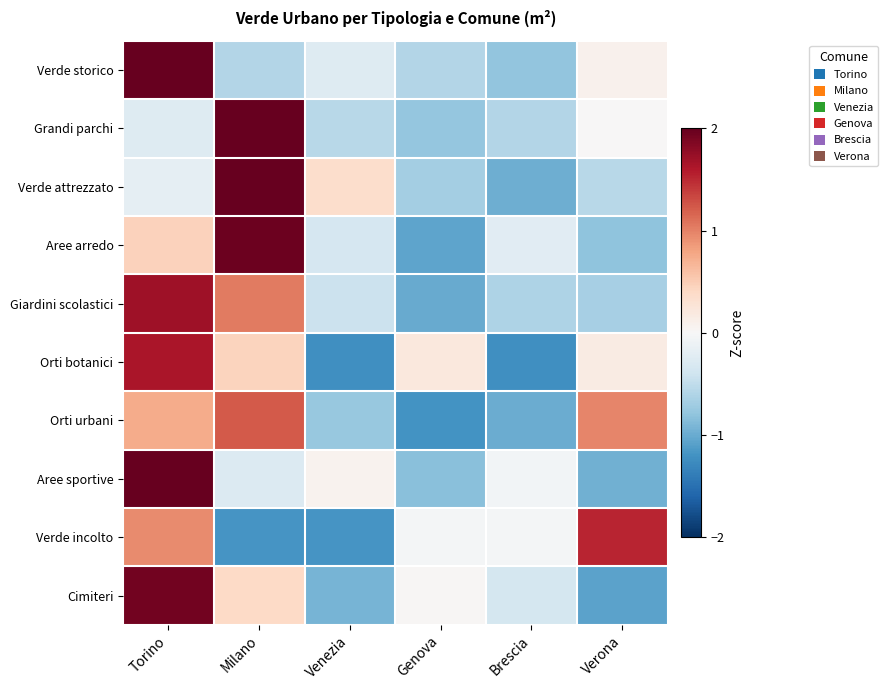

At how many categories does at least one series exceed 0?

5